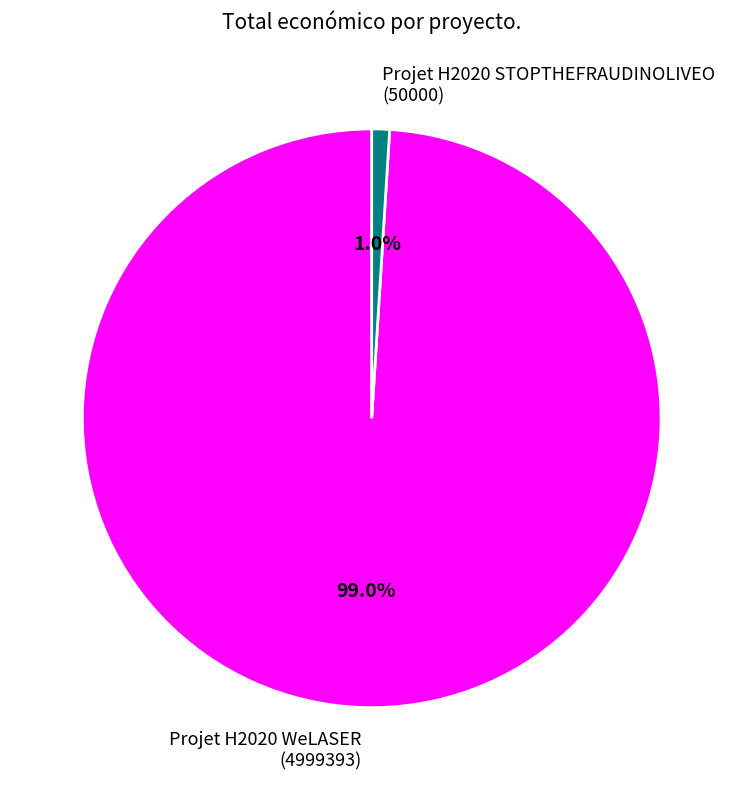

Which has a higher value, Projet H2020 WeLASER (4999393) or Projet H2020 STOPTHEFRAUDINOLIVEO (50000)?

Projet H2020 WeLASER (4999393)